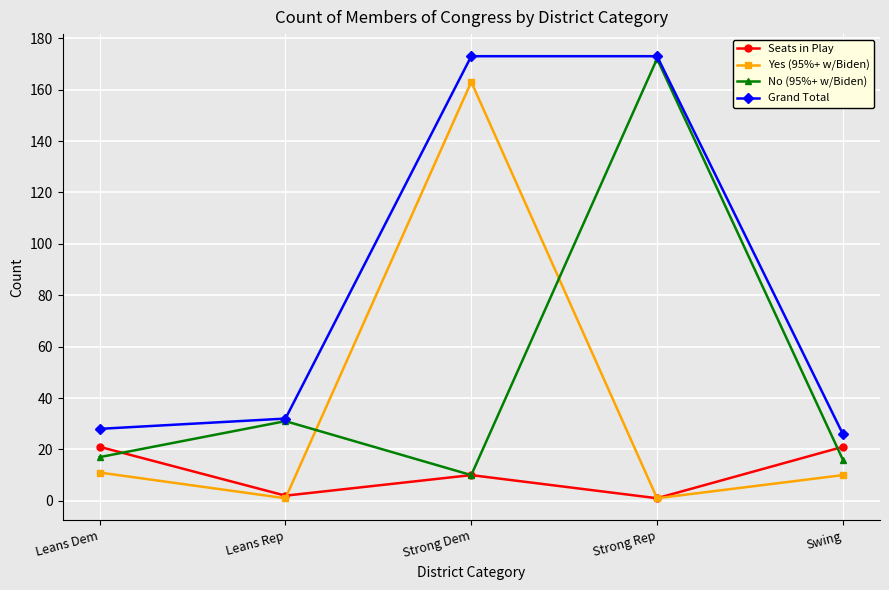

What is the label of the 1st point from the right?

Swing